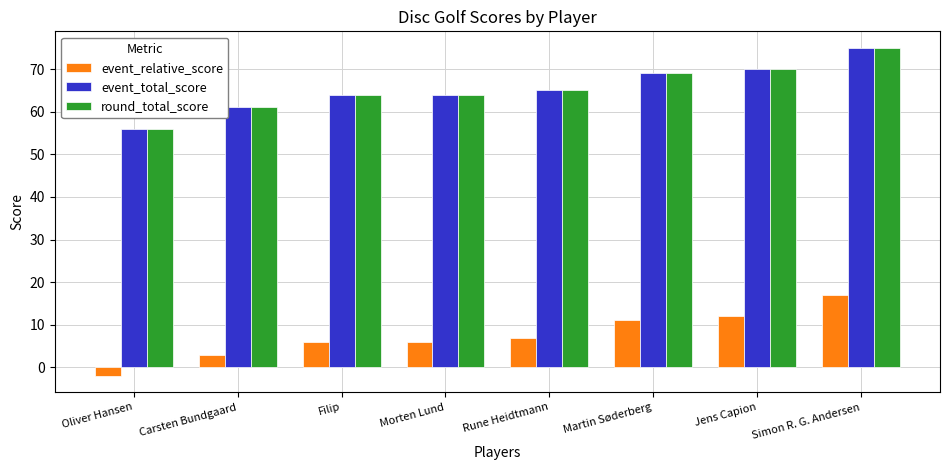

How many values in the event_total_score series are below 65?

4